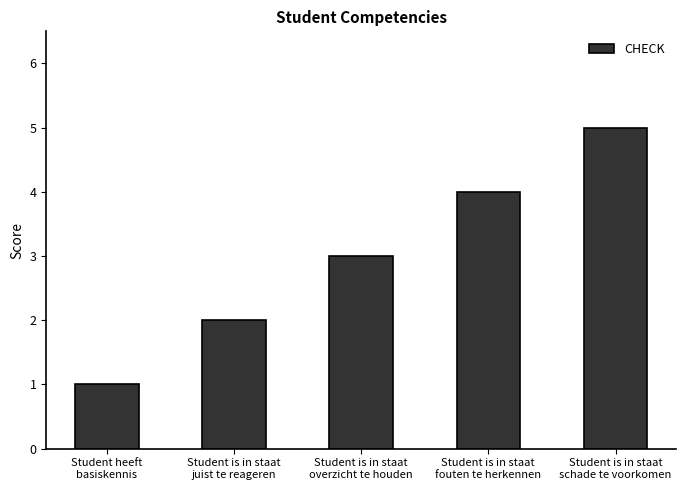

Does the chart contain stacked bars?

No